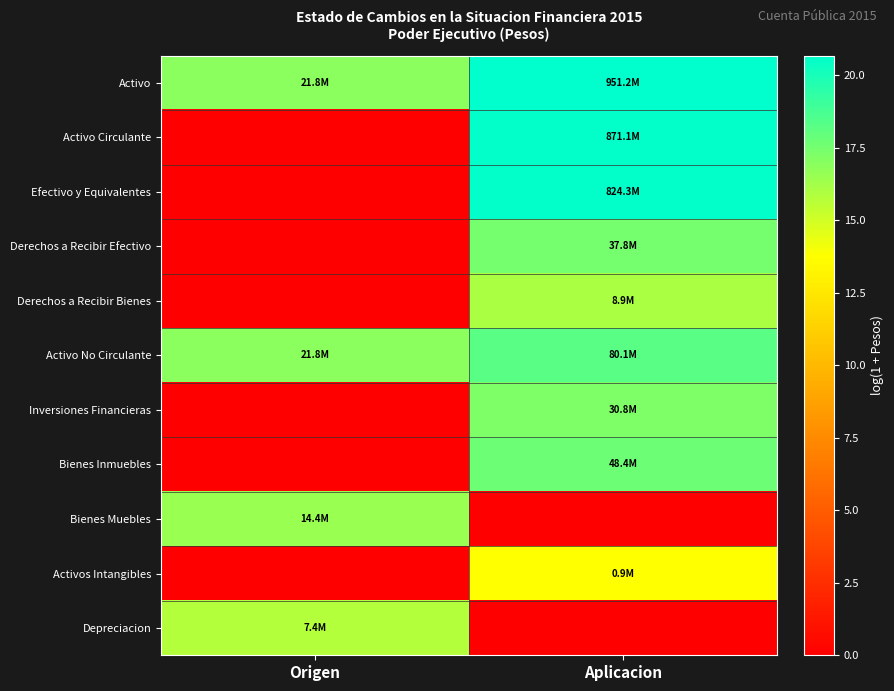

Reading left to right, transcribe all the data shown in this chart.

Activo: Origen=16.9	Aplicacion=20.7
Activo Circulante: Origen=0.0	Aplicacion=20.6
Efectivo y Equivalentes: Origen=0.0	Aplicacion=20.5
Derechos a Recibir Efectivo: Origen=0.0	Aplicacion=17.4
Derechos a Recibir Bienes: Origen=0.0	Aplicacion=16.0
Activo No Circulante: Origen=16.9	Aplicacion=18.2
Inversiones Financieras: Origen=0.0	Aplicacion=17.2
Bienes Inmuebles: Origen=0.0	Aplicacion=17.7
Bienes Muebles: Origen=16.5	Aplicacion=0.0
Activos Intangibles: Origen=0.0	Aplicacion=13.7
Depreciacion: Origen=15.8	Aplicacion=0.0